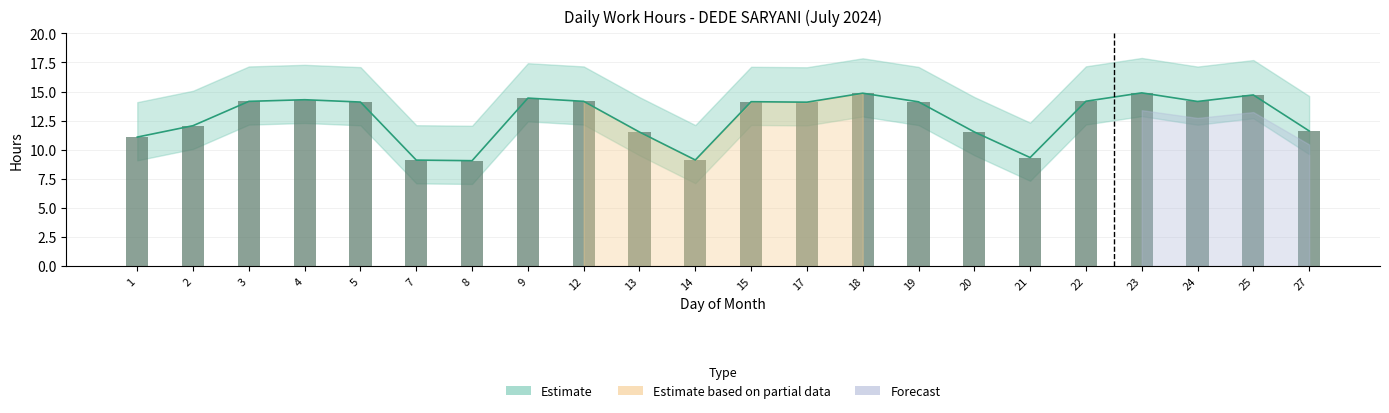

Are the bars grouped side by side (vs. stacked)?

No